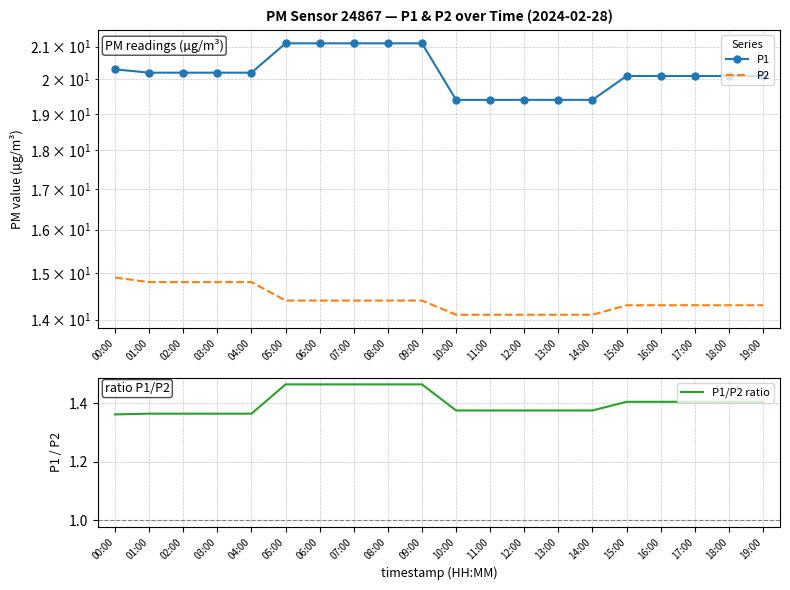

What position from the left is 05:00?

6